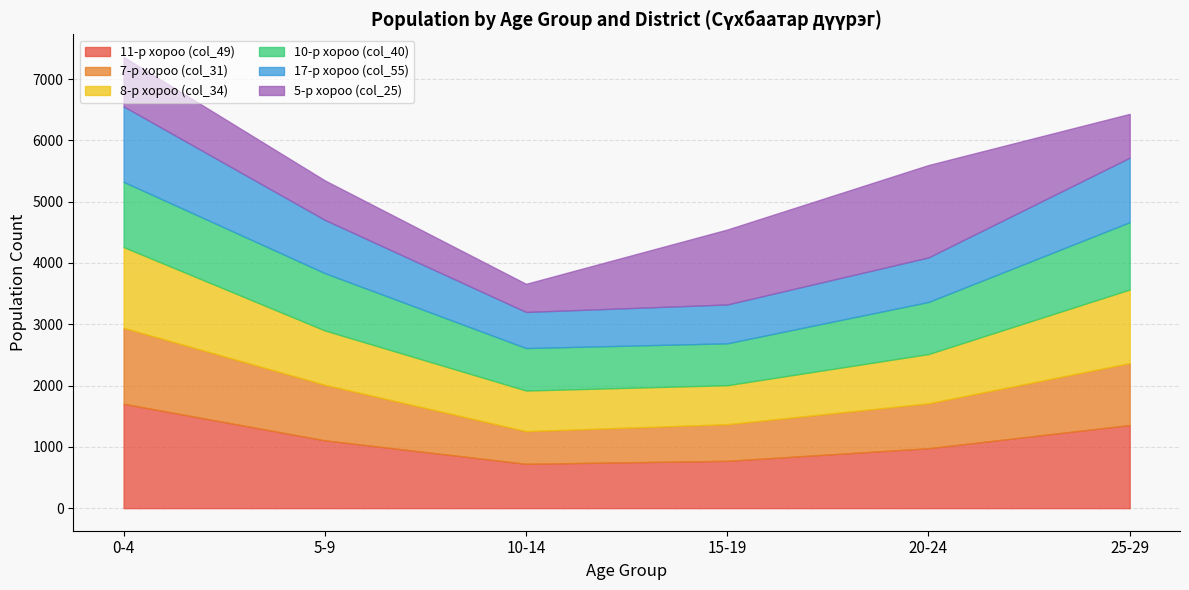

Where is 8-р хороо nearest to the value 795?

20-24